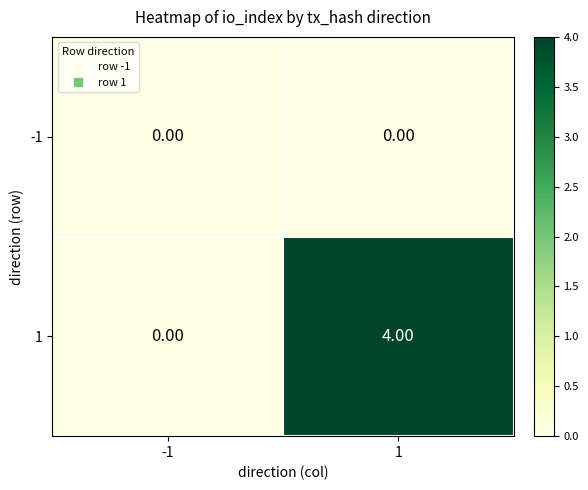

Rank the series by their maximum value, from highest to lowest.

1, -1